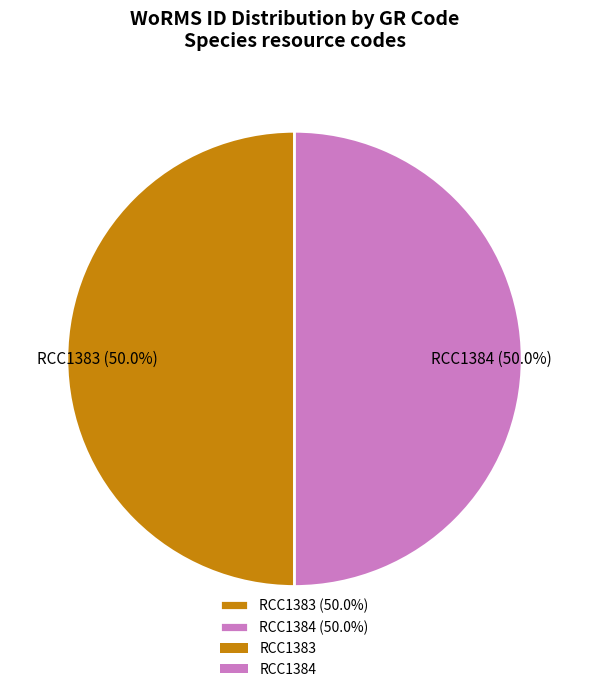

To the nearest percent, what is the combined percentage of RCC1383 and RCC1384?

100%